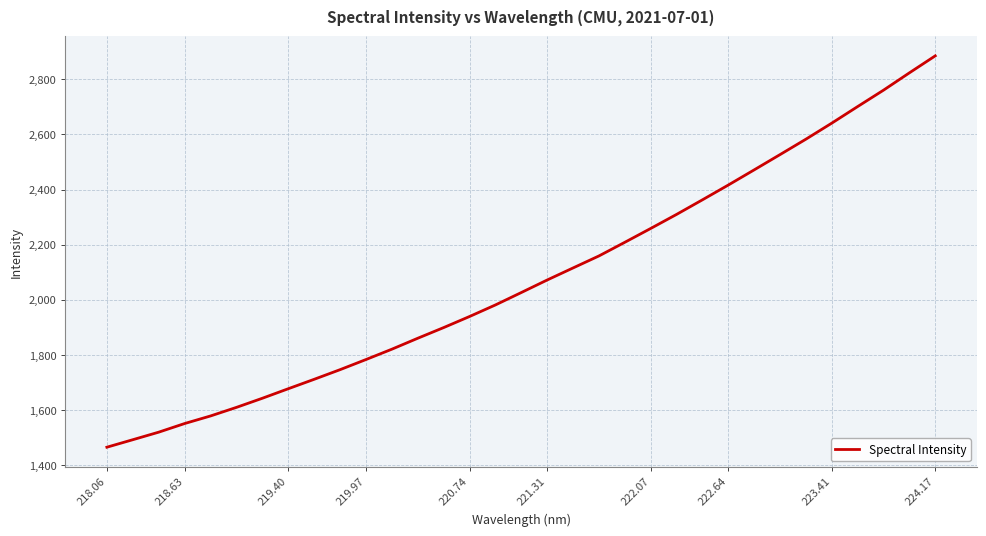

What is the average value?

2078.8